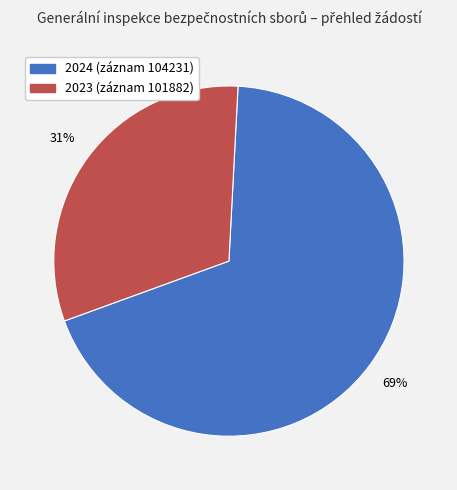

Is there any slice that represents more than half of the pie?

Yes